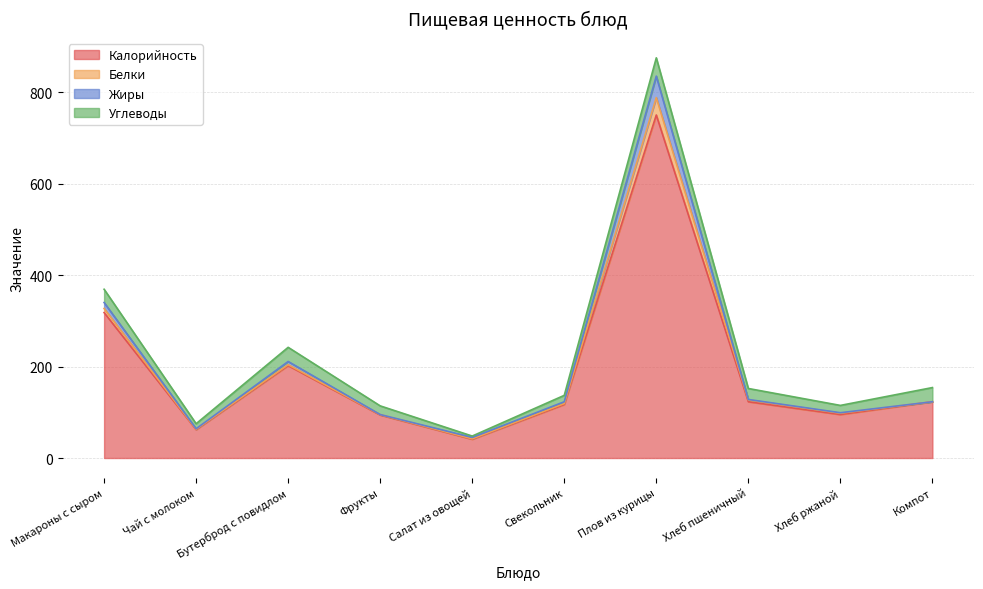

Is the value of Жиры at Хлеб ржаной greater than the value of Калорийность at Бутерброд с повидлом?

No